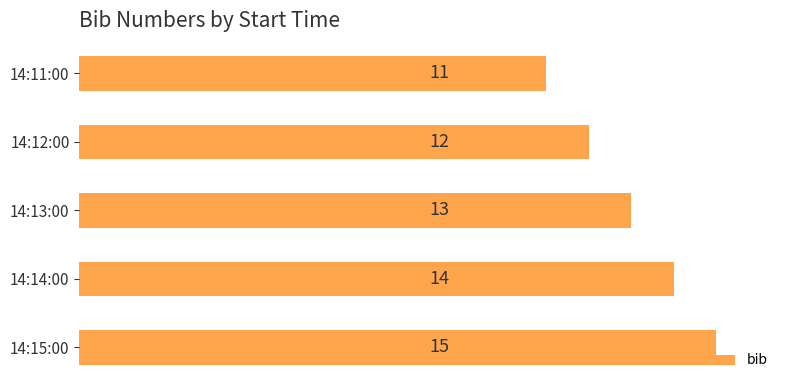

Count the number of data series in this chart.

1